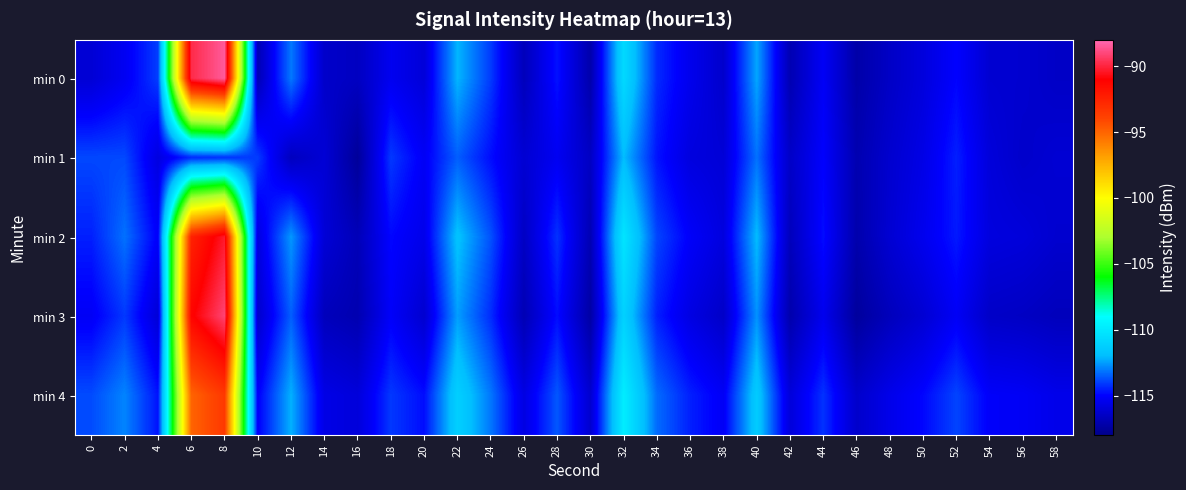

Which series has the widest spread of values?

min 0